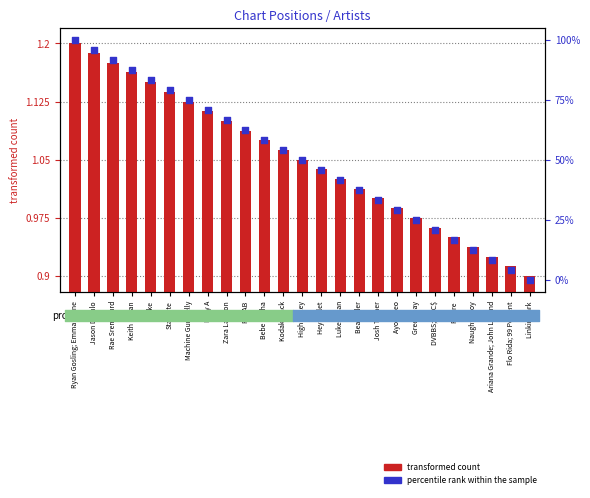

At which category is the sum across all series the highest?

Ryan Gosling; Emma Stone